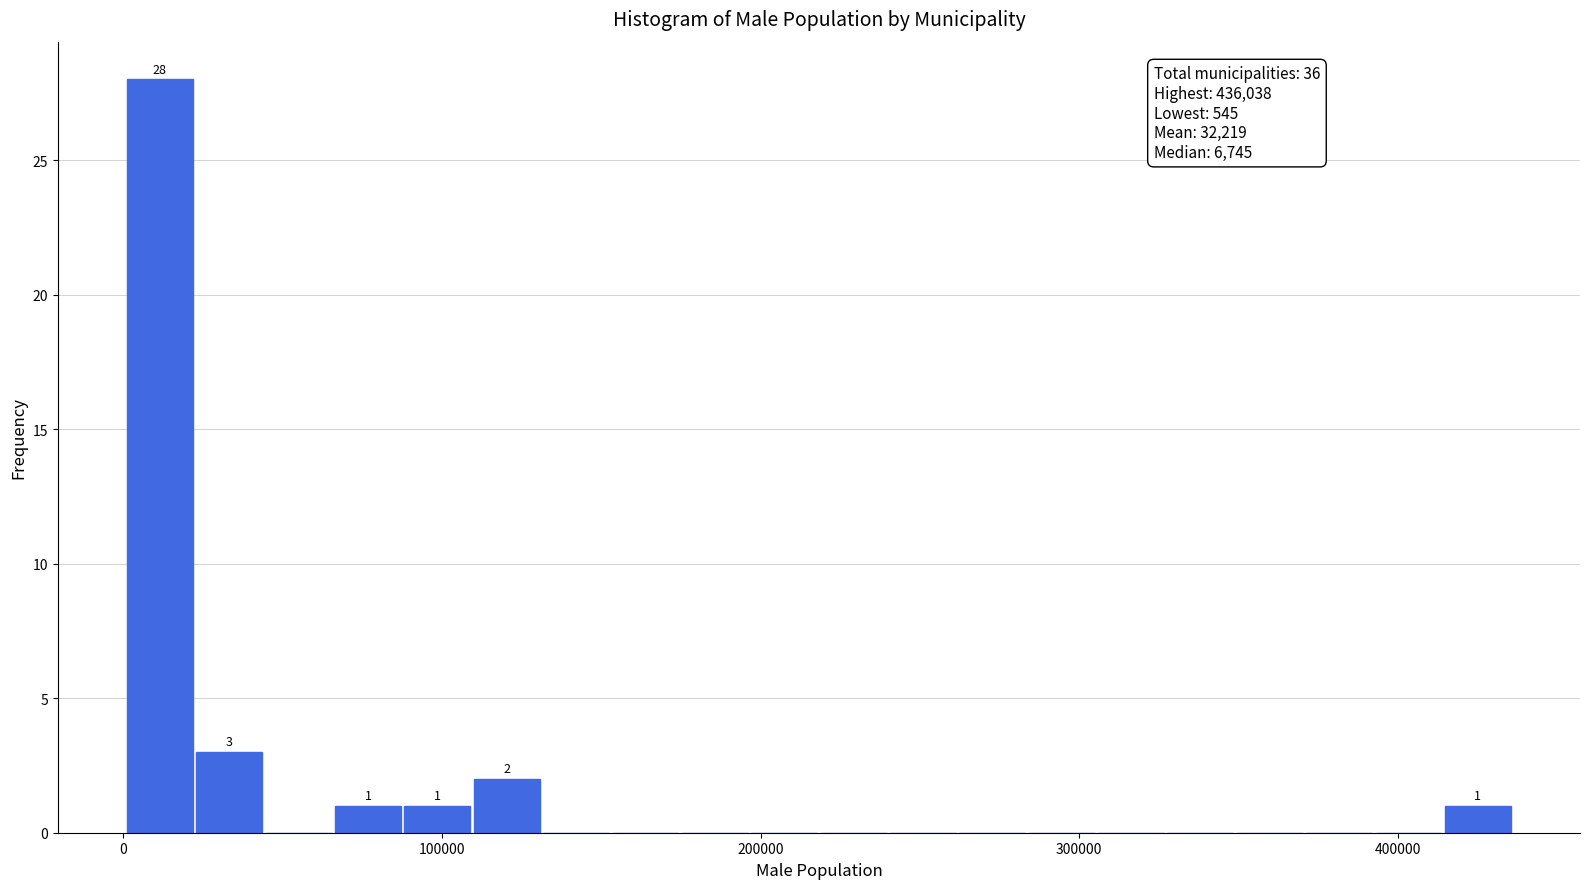

Read against the x-axis, roughly where is the centre of the tallest bar?

10000